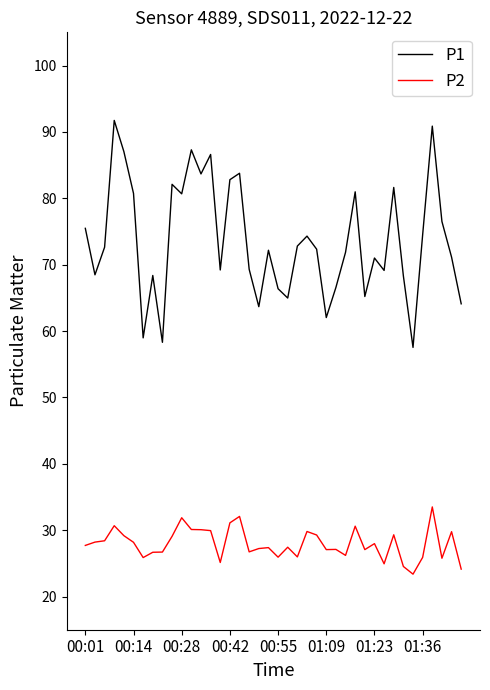

What is the greatest value displayed?

91.7